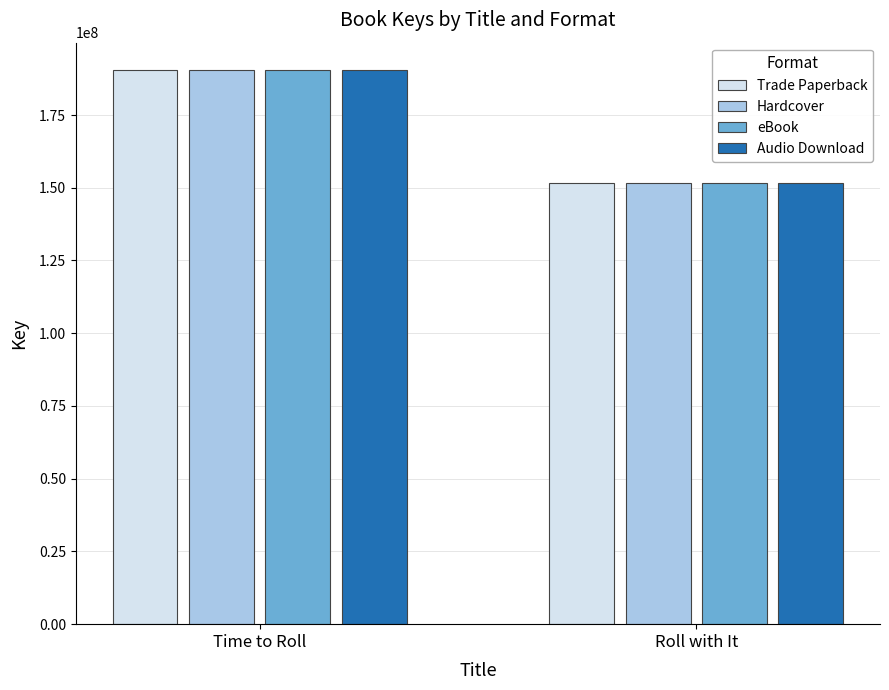

How many data points in Audio Download are less than 190344953?

1